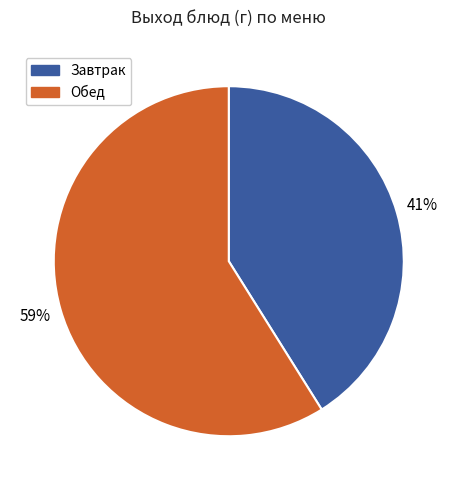

To the nearest percent, what is the average slice percentage?

50%